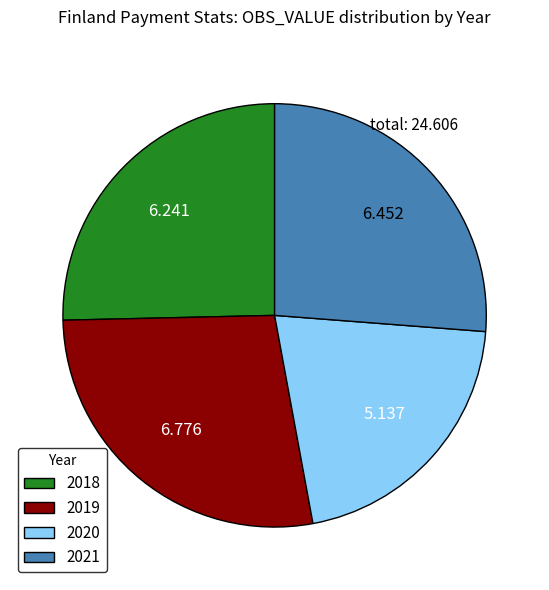

Combined, do 2020 and 2021 account for over 50%?

No